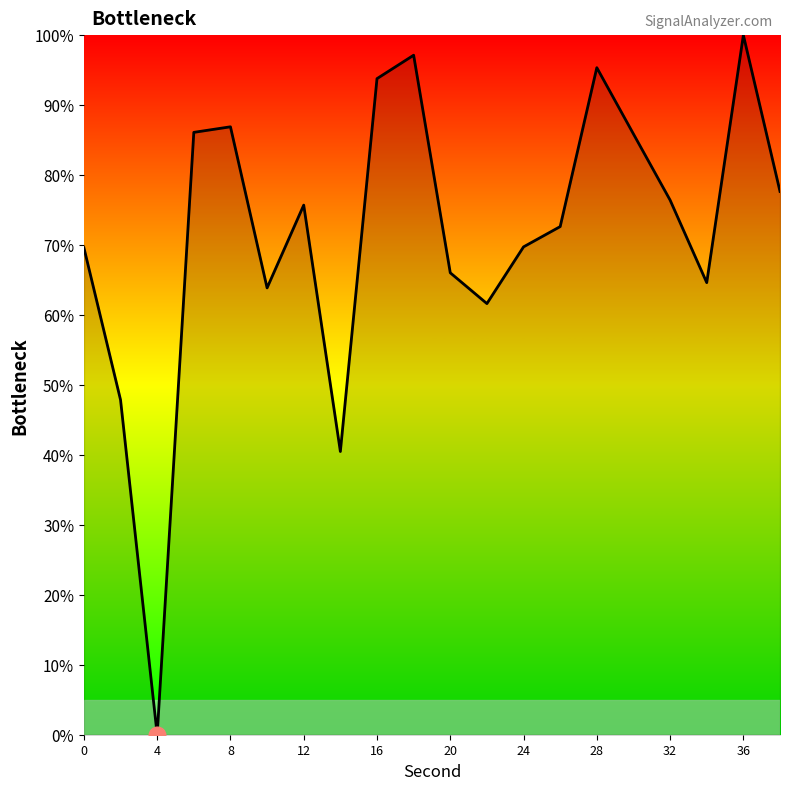

What is the maximum value shown in the chart?

100.0